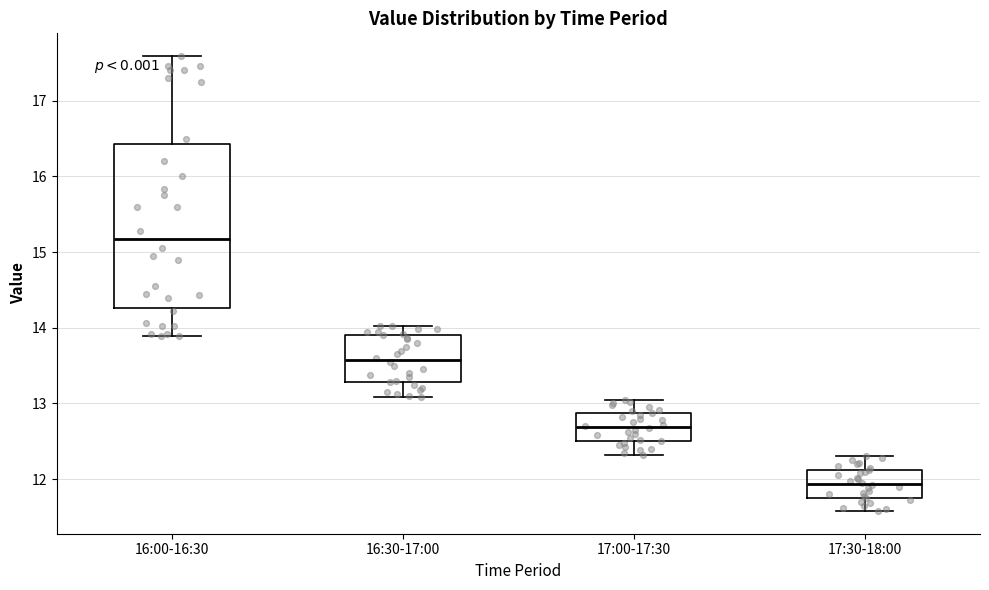

Where does the lower whisker of the box for 17:30-18:00 end on the y-axis? The values are not printed on the chart, so give them approximately, as read against the axis.

11.6